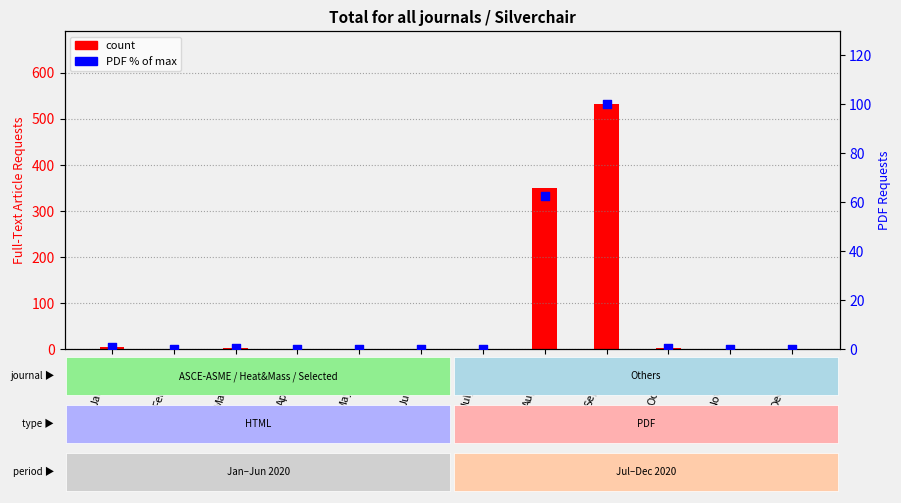

At how many categories does at least one series exceed 91?

2